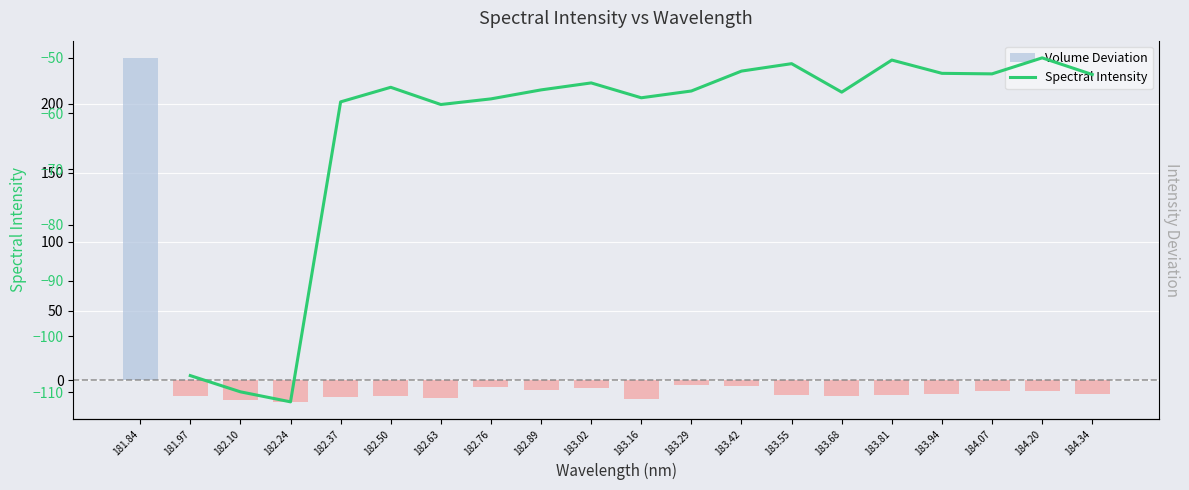

Are the bars horizontal?

No